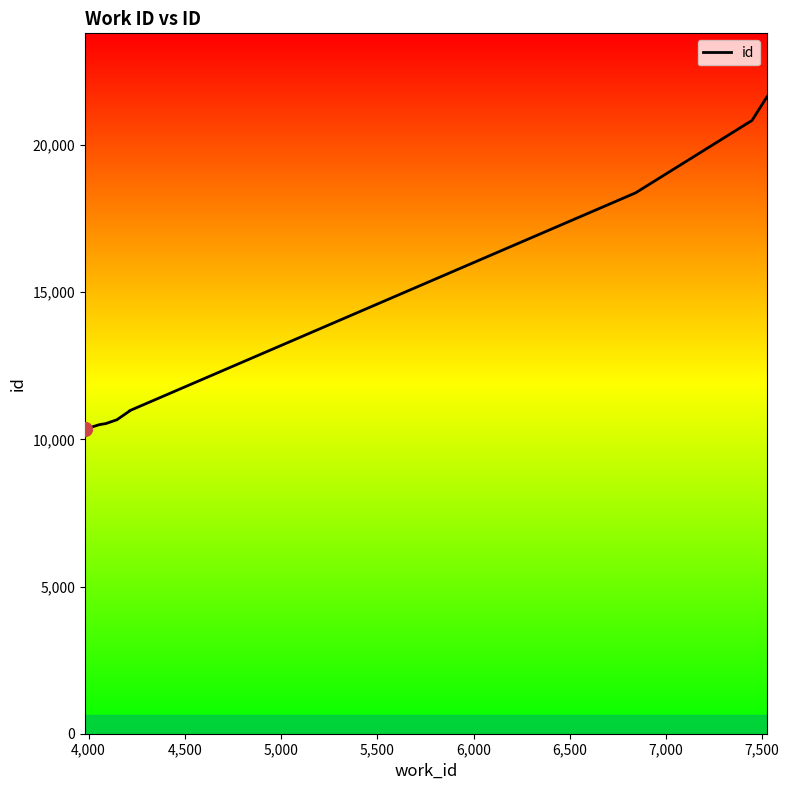

What is the difference between the second highest and second lowest values?

10334